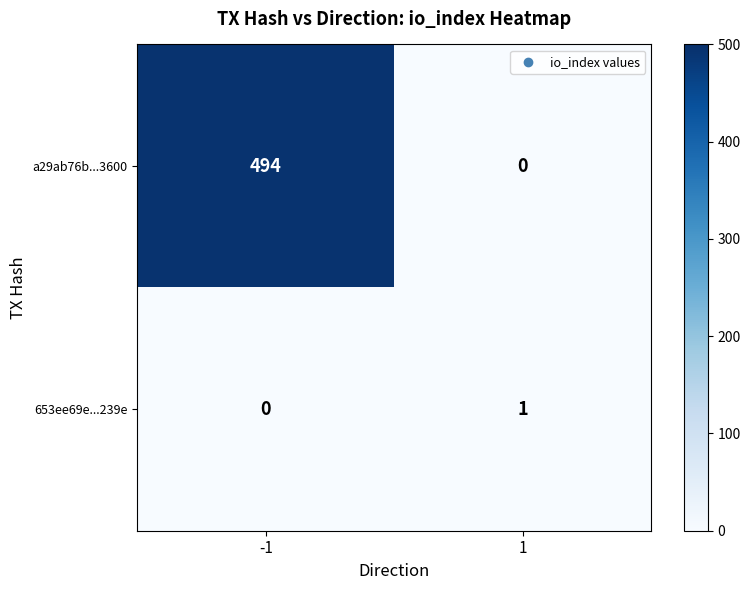

Reading left to right, transcribe all the data shown in this chart.

a29ab76b...3600: 494	0
653ee69e...239e: 0	1